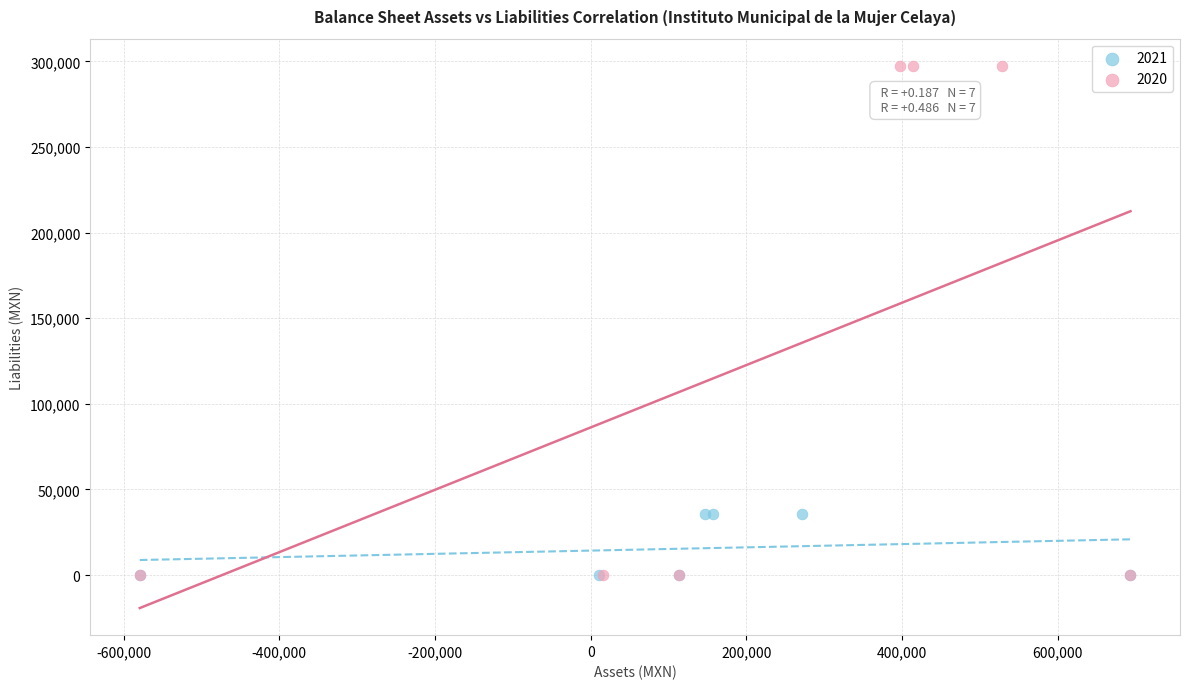

Which series contains the highest Y value?

2020